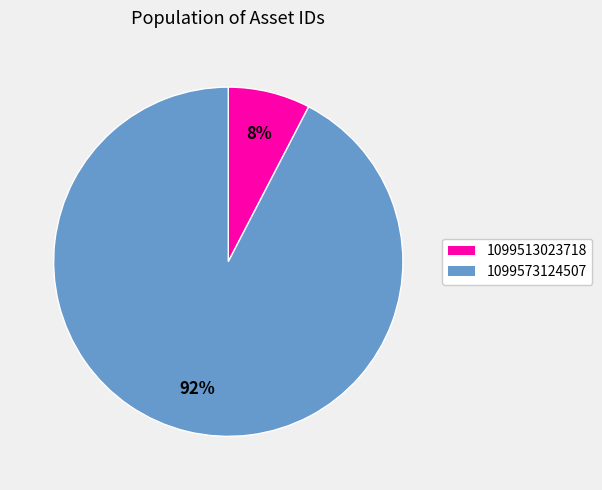

True or false: 1099573124507 accounts for 92% of the total.

True